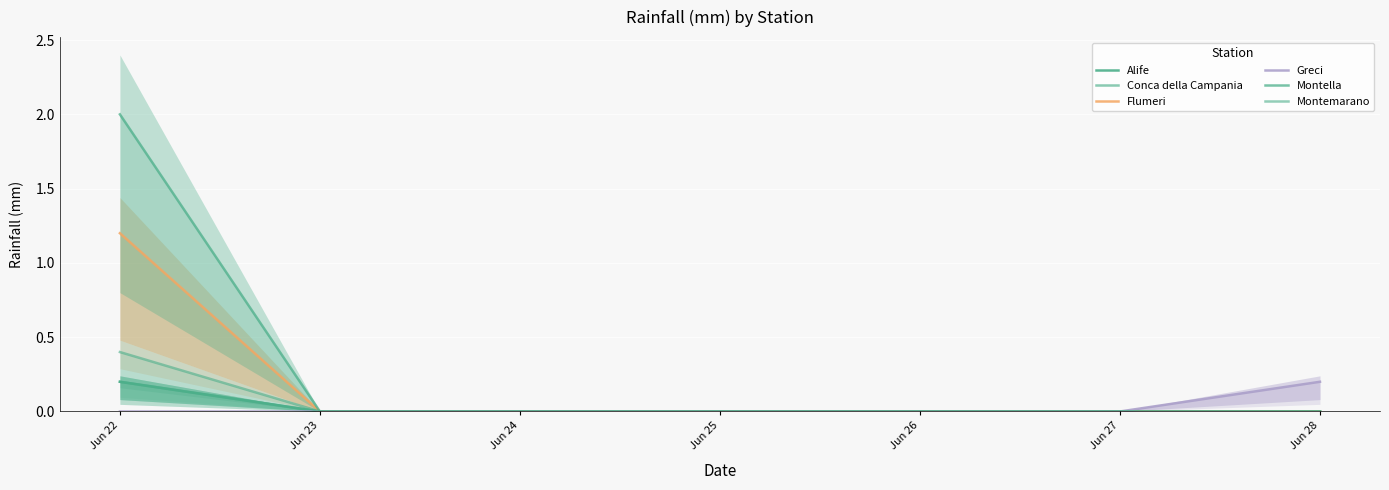

What are all the series names shown in the legend?

Alife, Conca della Campania, Flumeri, Greci, Montella, Montemarano